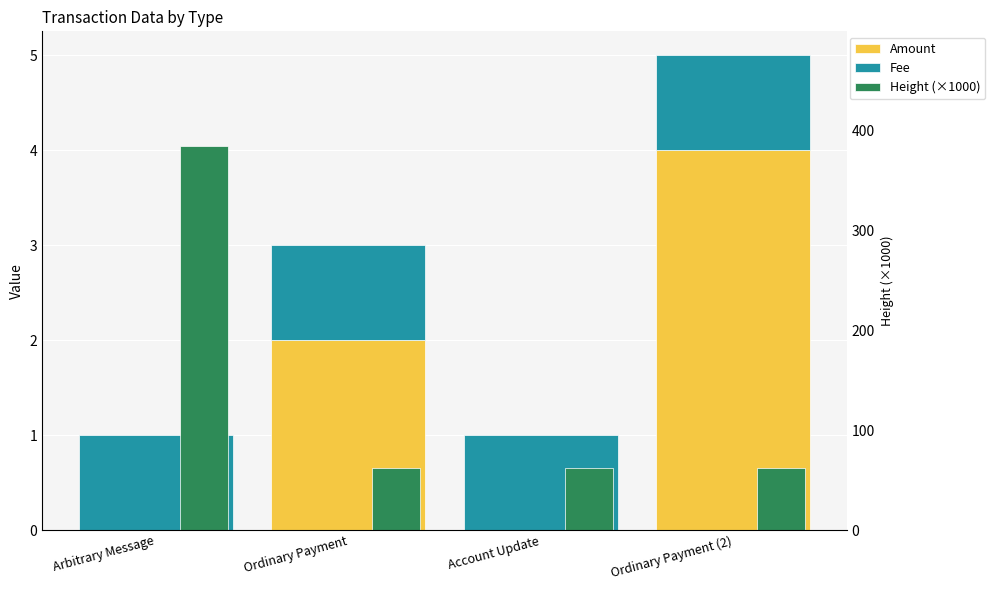

How many categories are shown in the chart?

4